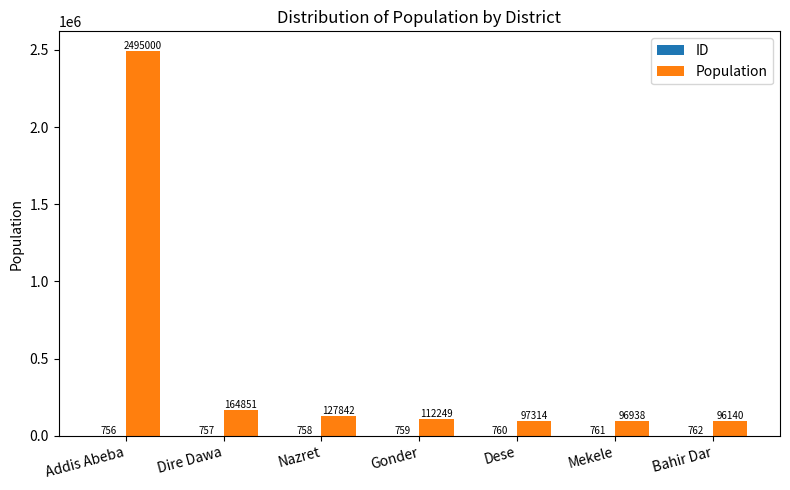

Where is Population nearest to the value 1295570?

Dire Dawa